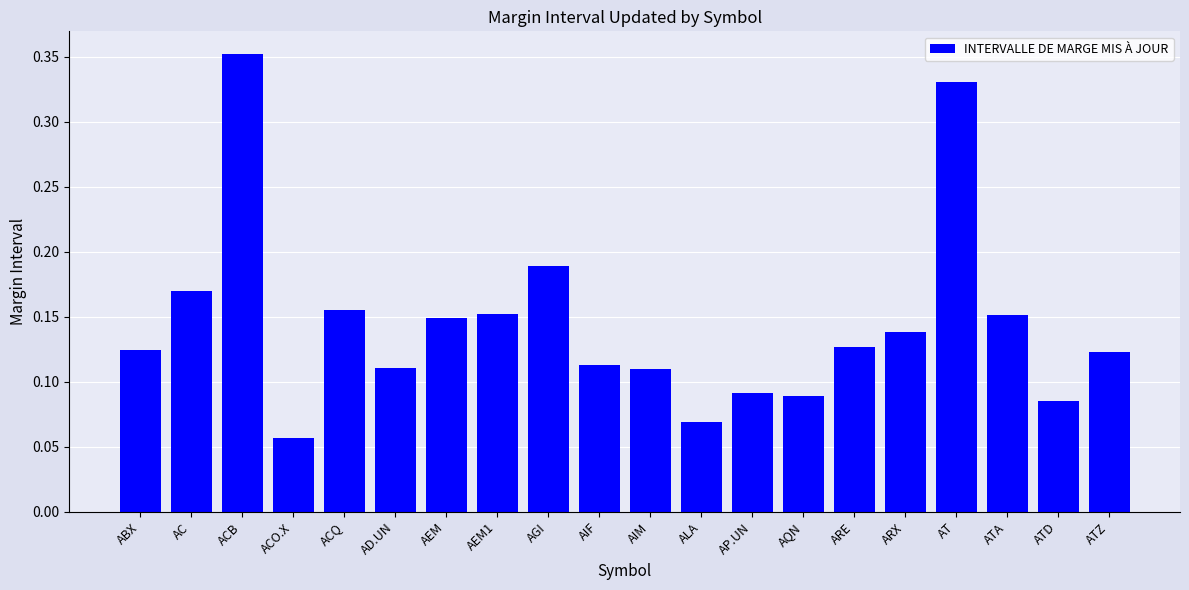

What is the label of the 17th bar from the right?

ACO.X